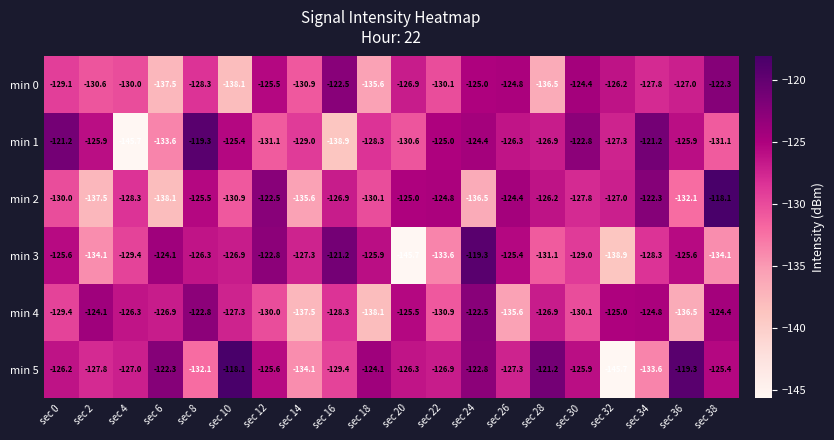

Rank the series at sec 4 from highest to lowest value.

min 4, min 5, min 2, min 3, min 0, min 1